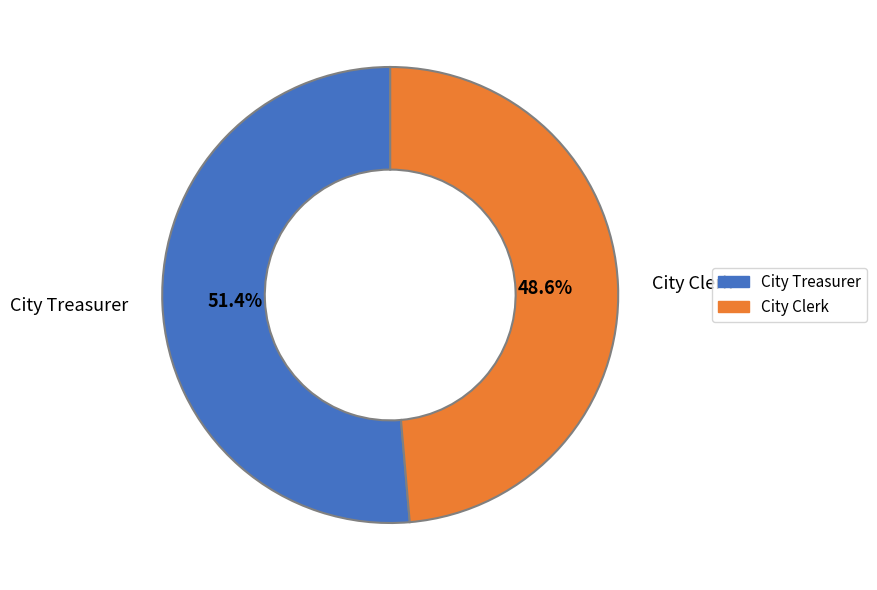

Which slice is the smallest?

City Clerk